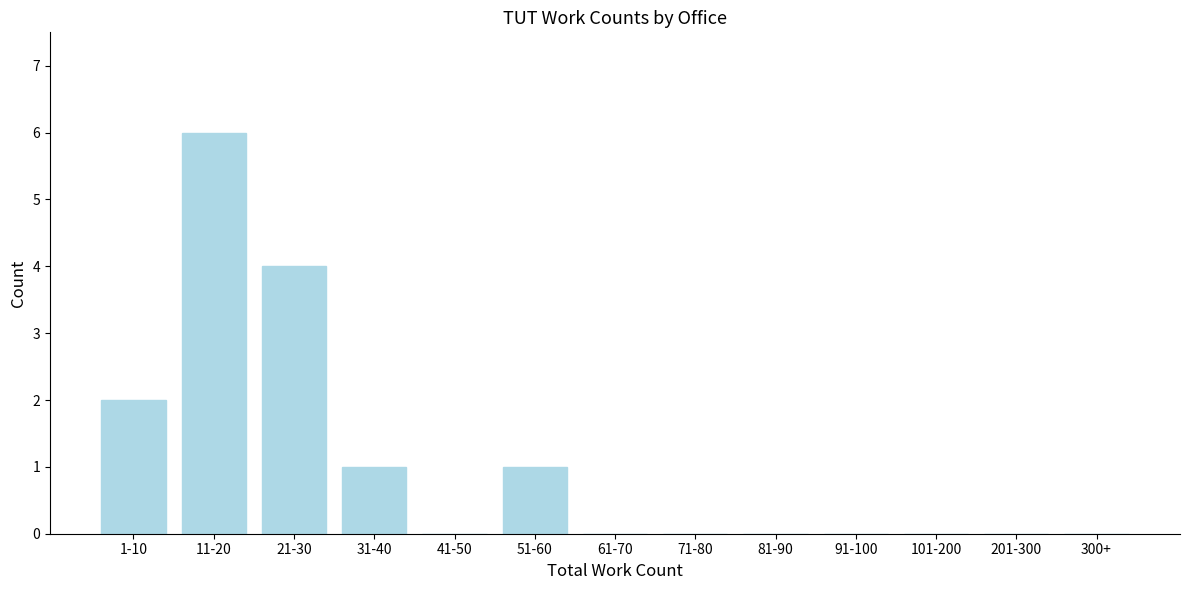

Reading left to right, what are all the values shown in this chart?

1-10=2	11-20=6	21-30=4	31-40=1	41-50=0	51-60=1	61-70=0	71-80=0	81-90=0	91-100=0	101-200=0	201-300=0	300+=0